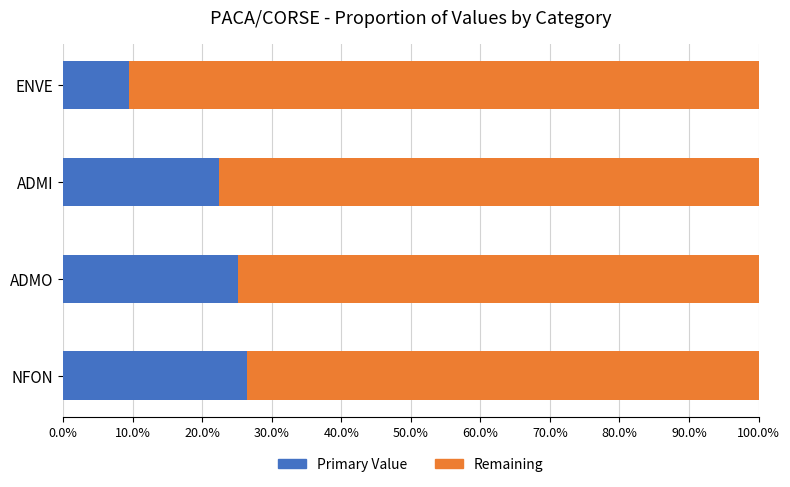

Reading left to right, extract all data points from this chart.

Primary Value: 0.3	0.3	0.2	0.1
Remaining: 0.7	0.7	0.8	0.9